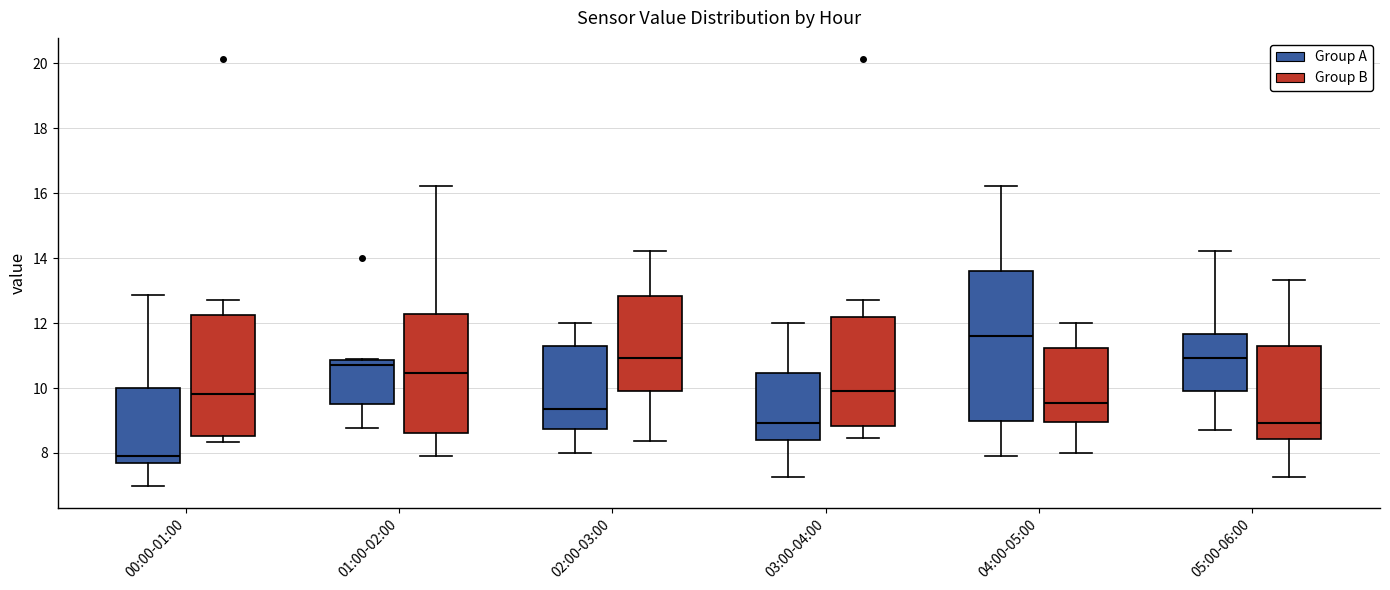

Reading left to right, read every box against the y-axis: the position of its median line, the range the box covers, and the ends of its whiskers. The values are not printed on the chart, so give them approximately, as read against the axis.

00:00-01:00 (Group A): median 8.0, box 7.6 to 10.0, whiskers 7.0 to 12.8
00:00-01:00 (Group B): median 9.8, box 8.6 to 12.2, whiskers 8.4 to 12.8
01:00-02:00 (Group A): median 10.8 (just below the box's upper edge), box 9.6 to 10.8, whiskers 8.8 to 11.0
01:00-02:00 (Group B): median 10.4, box 8.6 to 12.2, whiskers 8.0 to 16.2
02:00-03:00 (Group A): median 9.4, box 8.8 to 11.4, whiskers 8.0 to 12.0
02:00-03:00 (Group B): median 11.0, box 10.0 to 12.8, whiskers 8.4 to 14.2
03:00-04:00 (Group A): median 9.0, box 8.4 to 10.4, whiskers 7.2 to 12.0
03:00-04:00 (Group B): median 10.0, box 8.8 to 12.2, whiskers 8.4 to 12.8
04:00-05:00 (Group A): median 11.6, box 9.0 to 13.6, whiskers 8.0 to 16.2
04:00-05:00 (Group B): median 9.6, box 9.0 to 11.2, whiskers 8.0 to 12.0
05:00-06:00 (Group A): median 11.0, box 10.0 to 11.6, whiskers 8.8 to 14.2
05:00-06:00 (Group B): median 9.0, box 8.4 to 11.4, whiskers 7.2 to 13.4